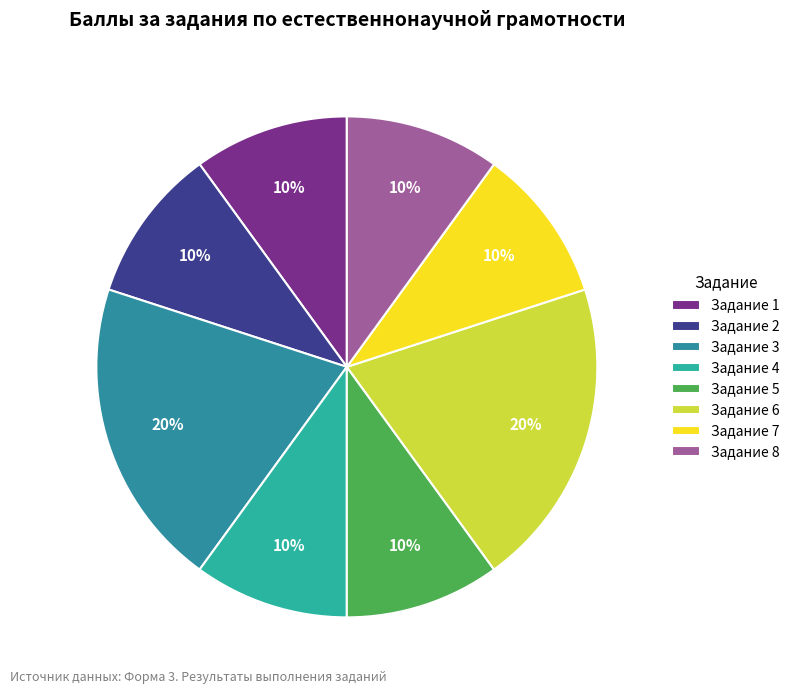

Count the number of slices in the pie.

8